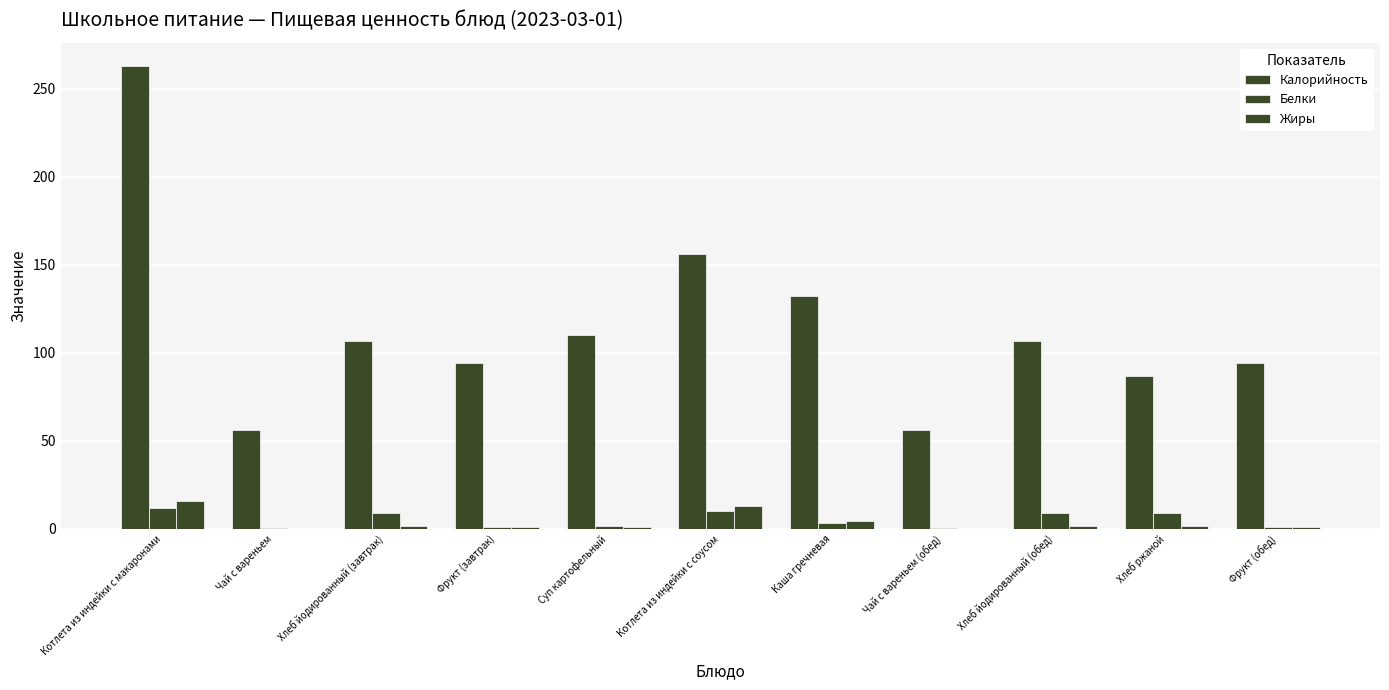

Between Чай с вареньем and Хлеб йодированный (завтрак), which series saw the biggest shift?

Калорийность